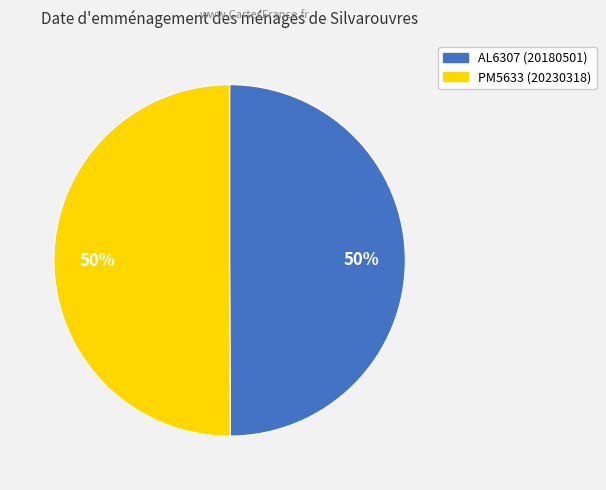

The AL6307 slice represents 35% of the pie. True or false?

False